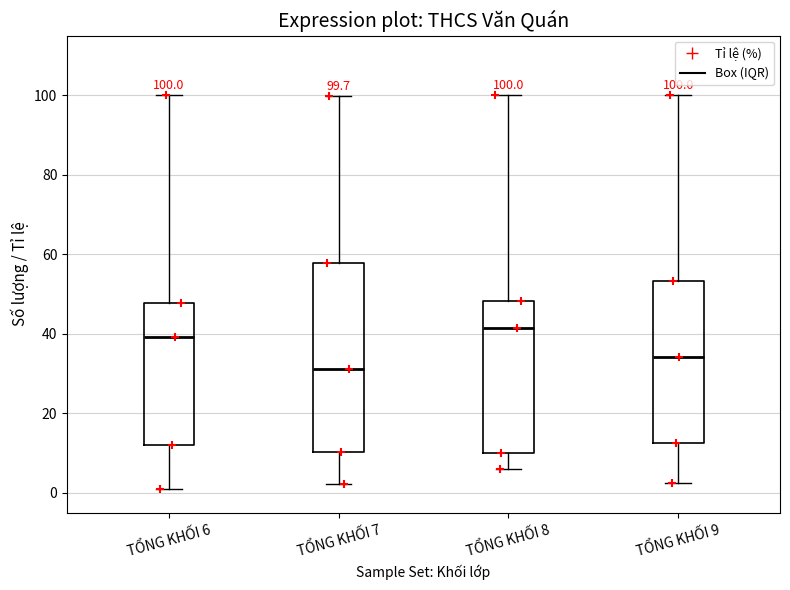

Which box is the tallest, from its lower edge to its upper edge?

TỔNG KHỐI 7